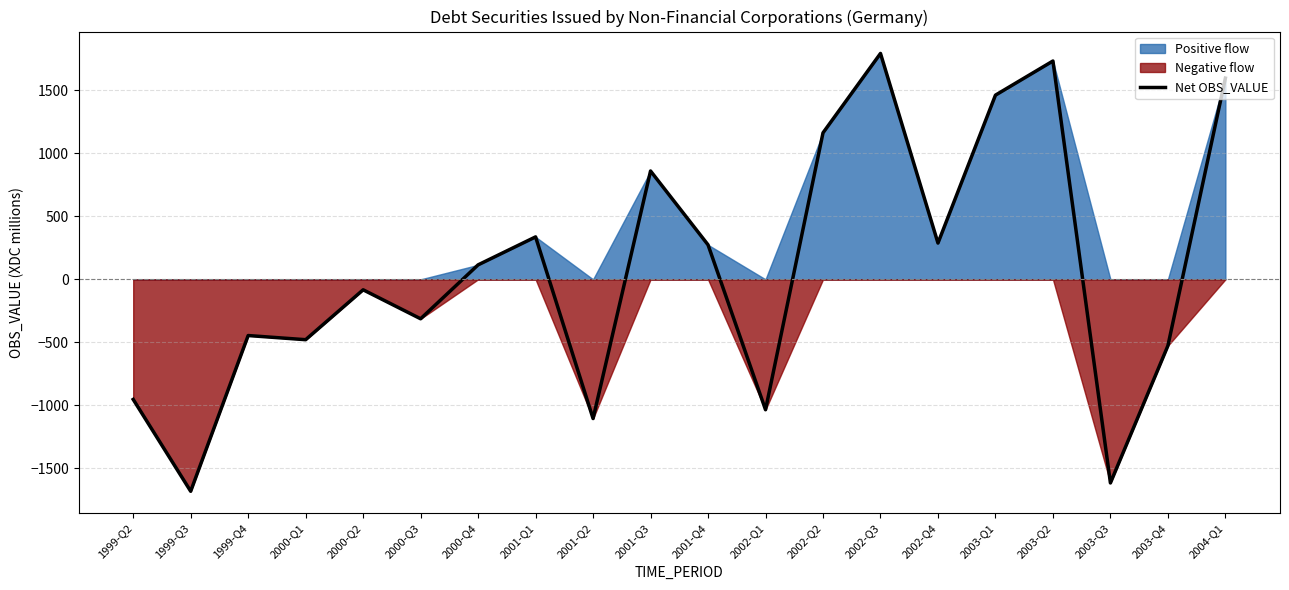

At which category does the data reach its first local peak?

1999-Q4